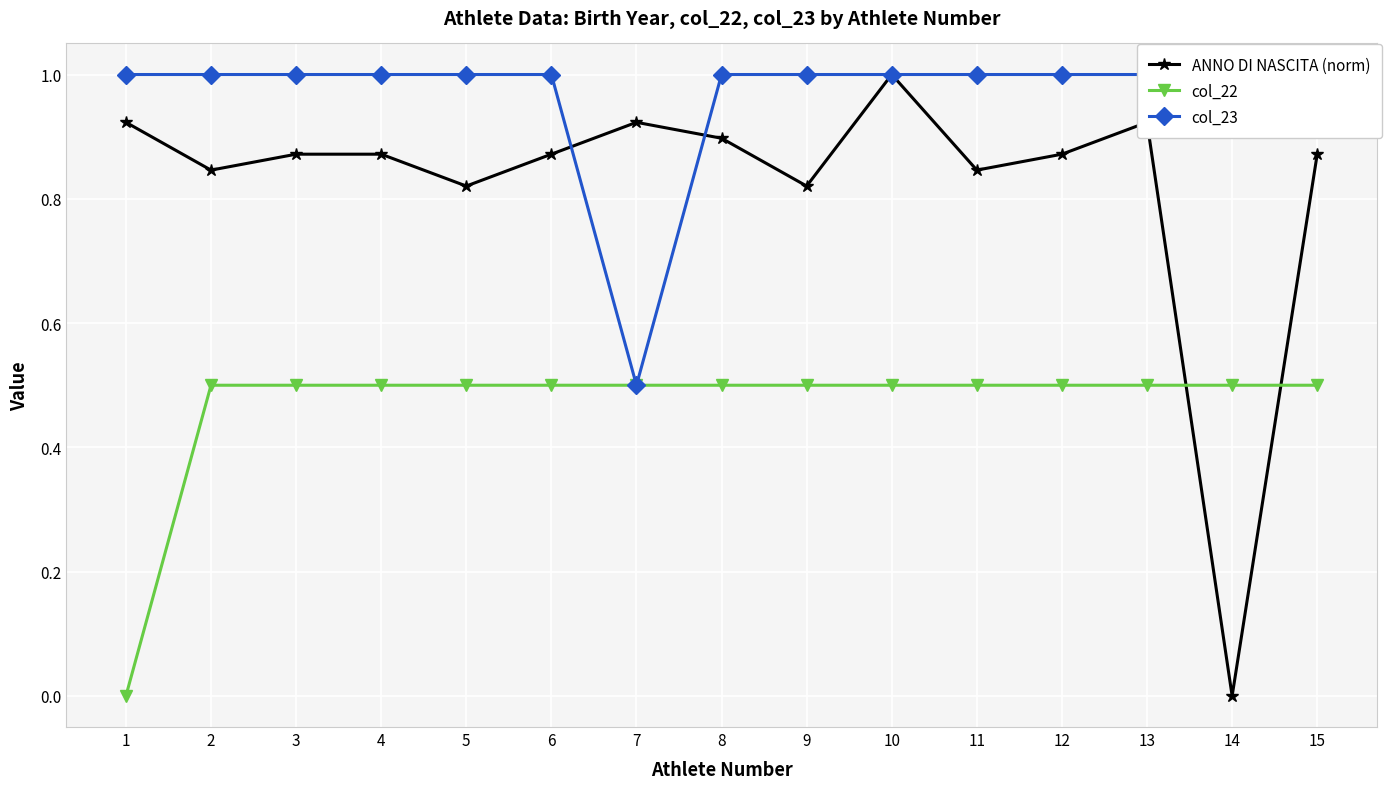

Which series ends up on top after the final intersection of col_23 and ANNO DI NASCITA (norm)?

col_23